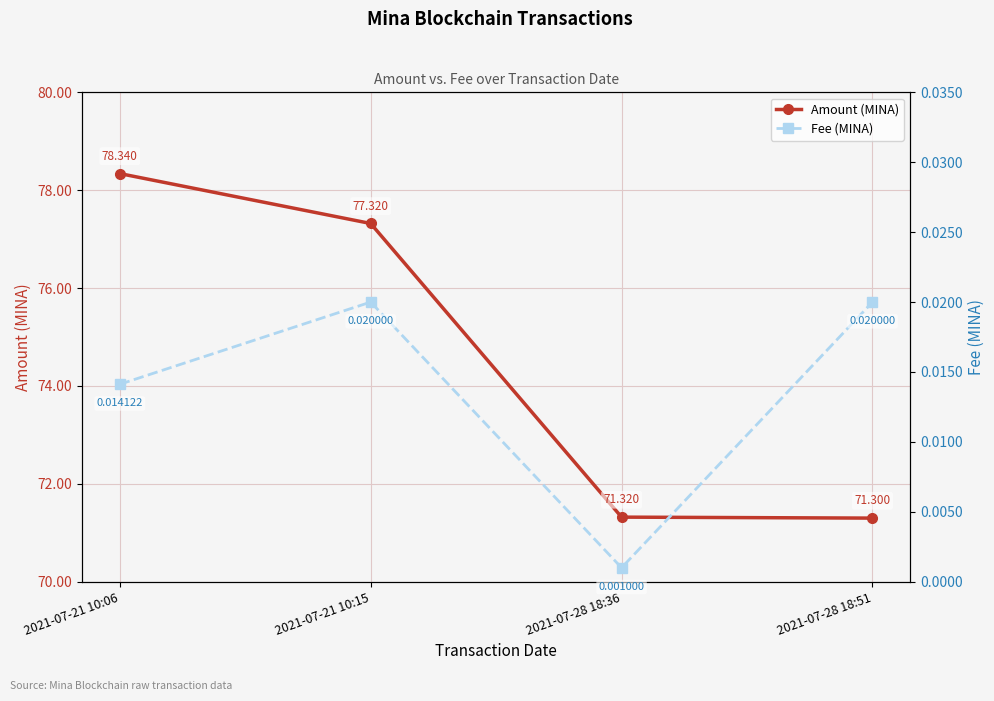

Where is Fee (MINA) nearest to the value 0?

2021-07-28 18:36